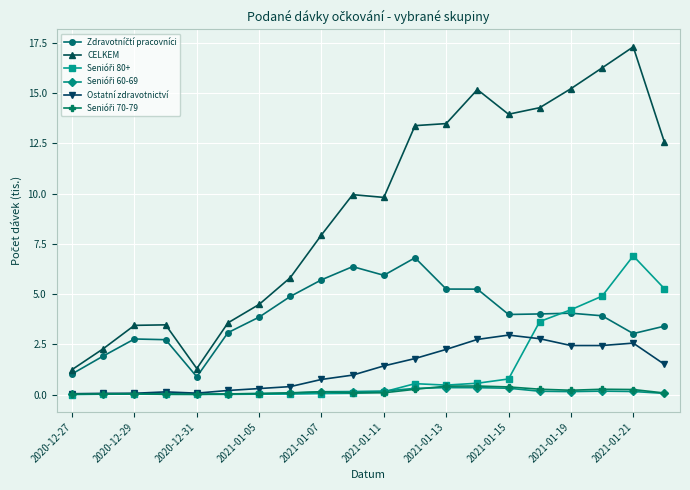

True or false: CELKEM has more than 1 points higher than both neighbors.

True